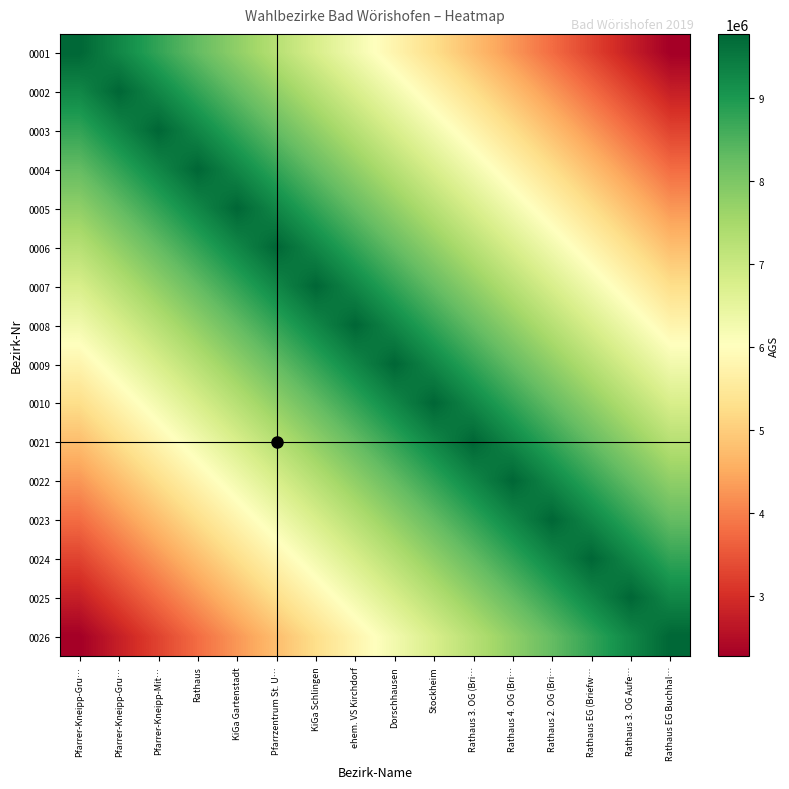

At which category does the chart reach its peak across all series?

Pfarrer-Kneipp-Gru…